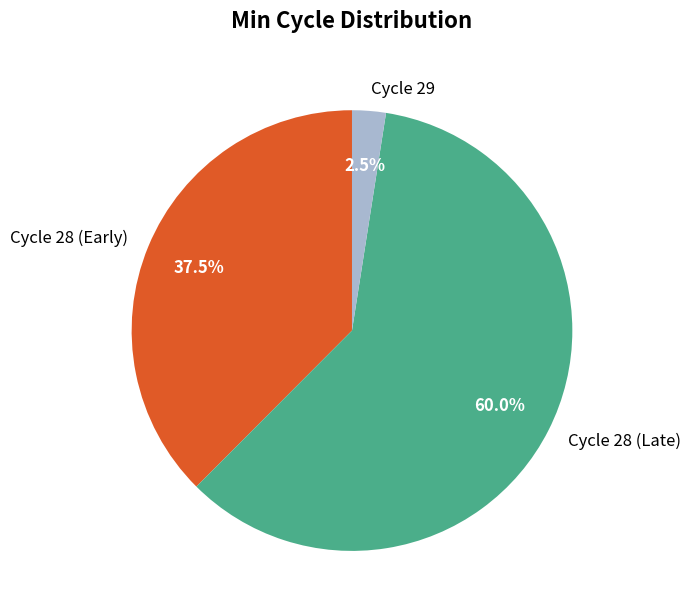

Rank the categories by value from highest to lowest.

Cycle 28 (Late), Cycle 28 (Early), Cycle 29